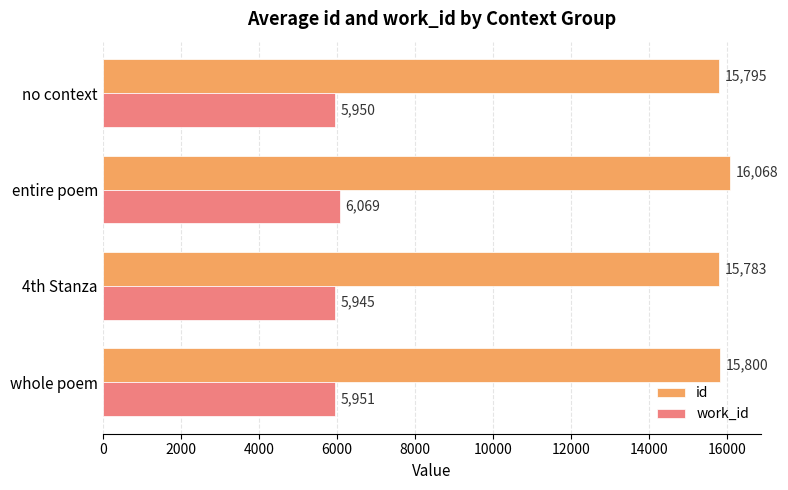

Which series has the largest total across all categories?

id